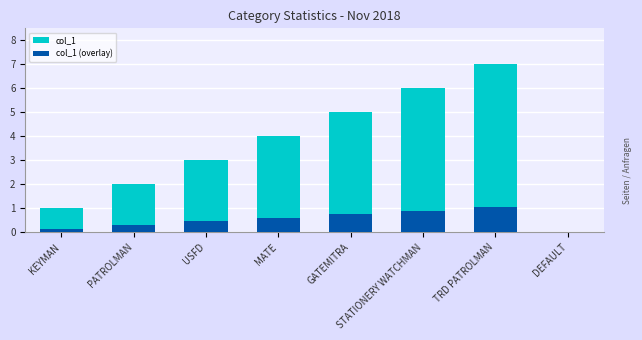

Reading right to left, transcribe all the data shown in this chart.

col_1: DEFAULT=0.0	TRD PATROLMAN=7.0	STATIONERY WATCHMAN=6.0	GATEMITRA=5.0	MATE=4.0	USFD=3.0	PATROLMAN=2.0	KEYMAN=1.0
col_1 (overlay): DEFAULT=0.0	TRD PATROLMAN=1.1	STATIONERY WATCHMAN=0.9	GATEMITRA=0.8	MATE=0.6	USFD=0.4	PATROLMAN=0.3	KEYMAN=0.1